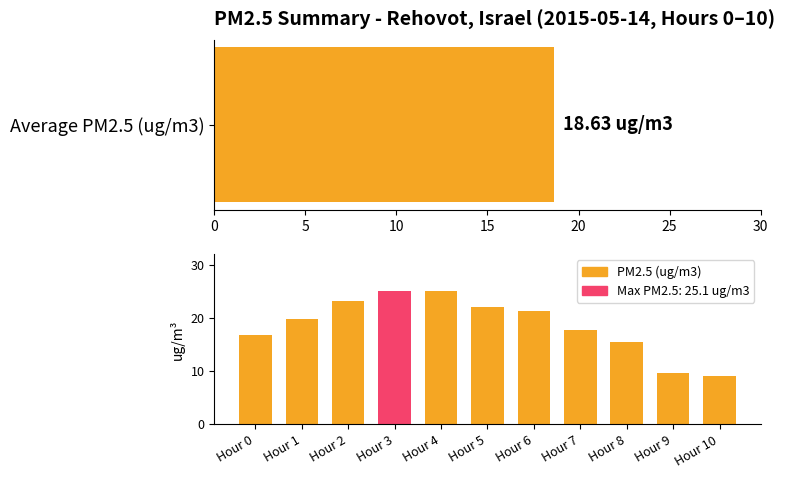

What is the sum of the values at 9 and 5?

31.7